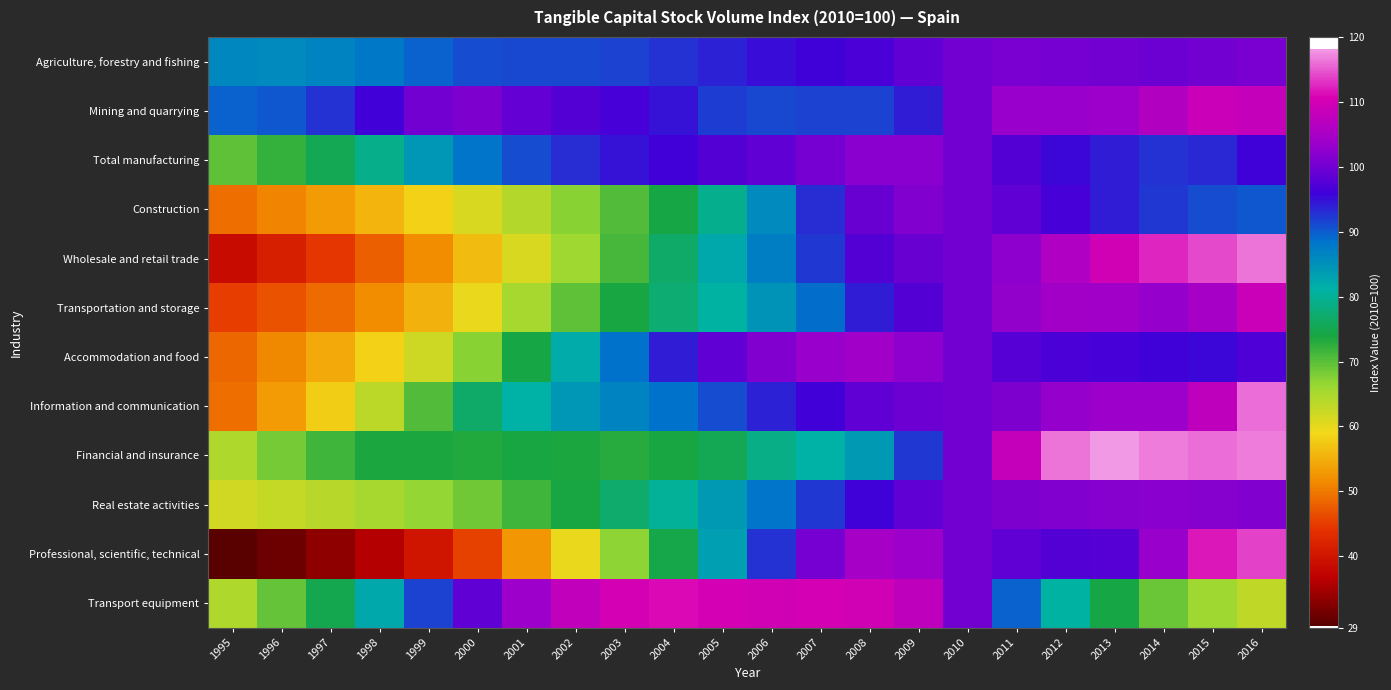

Reading left to right, what are all the values shown in this chart?

Agriculture, forestry and fishing: 1995=86.0	1996=85.8	1997=86.6	1998=87.7	1999=89.4	2000=90.8	2001=91.2	2002=91.2	2003=91.8	2004=92.6	2005=93.8	2006=95.0	2007=95.7	2008=96.7	2009=98.6	2010=100.0	2011=100.5	2012=100.5	2013=100.1	2014=99.7	2015=100.0	2016=100.7
Mining and quarrying: 1995=89.5	1996=90.4	1997=92.7	1998=96.0	1999=100.0	2000=100.9	2001=98.8	2002=97.7	2003=96.6	2004=94.6	2005=92.1	2006=91.4	2007=91.7	2008=91.7	2009=94.0	2010=100.0	2011=103.4	2012=103.5	2013=103.9	2014=106.1	2015=108.9	2016=108.2
Total manufacturing: 1995=69.8	1996=72.2	1997=75.2	1998=79.2	1999=84.2	2000=88.3	2001=90.9	2002=93.0	2003=94.7	2004=96.3	2005=97.5	2006=98.7	2007=100.3	2008=102.1	2009=102.1	2010=100.0	2011=97.5	2012=95.4	2013=94.0	2014=92.6	2015=93.2	2016=95.8
Construction: 1995=49.3	1996=51.1	1997=53.2	1998=55.5	1999=58.1	2000=61.2	2001=64.2	2002=67.2	2003=70.4	2004=74.3	2005=79.5	2006=85.8	2007=93.0	2008=99.4	2009=101.3	2010=100.0	2011=98.5	2012=96.4	2013=94.0	2014=92.5	2015=90.9	2016=90.2
Wholesale and retail trade: 1995=38.4	1996=41.2	1997=44.3	1998=47.7	1999=51.6	2000=56.0	2001=61.0	2002=66.1	2003=71.0	2004=76.7	2005=82.3	2006=87.1	2007=92.3	2008=97.5	2009=99.3	2010=100.0	2011=102.5	2012=105.8	2013=109.6	2014=112.6	2015=114.4	2016=116.3
Transportation and storage: 1995=45.0	1996=46.8	1997=48.9	1998=51.6	1999=55.0	2000=59.9	2001=65.2	2002=69.7	2003=73.8	2004=77.5	2005=81.0	2006=84.7	2007=88.8	2008=94.0	2009=97.6	2010=100.0	2011=102.8	2012=104.4	2013=104.2	2014=103.1	2015=105.0	2016=109.0
Accommodation and food: 1995=48.6	1996=51.4	1997=54.5	1998=58.2	1999=62.2	2000=67.2	2001=74.3	2002=81.9	2003=88.5	2004=94.2	2005=98.5	2006=101.4	2007=103.4	2008=104.2	2009=102.5	2010=100.0	2011=97.9	2012=96.8	2013=96.6	2014=95.9	2015=95.6	2016=97.3
Information and communication: 1995=49.4	1996=53.2	1997=58.0	1998=63.6	1999=70.4	2000=76.7	2001=81.2	2002=84.3	2003=86.4	2004=88.5	2005=91.1	2006=93.8	2007=96.3	2008=98.6	2009=99.6	2010=100.0	2011=101.1	2012=103.2	2013=103.9	2014=103.7	2015=107.8	2016=115.9
Financial and insurance: 1995=64.4	1996=68.4	1997=71.7	1998=73.5	1999=73.5	2000=73.3	2001=73.8	2002=73.6	2003=72.8	2004=73.9	2005=75.3	2006=78.9	2007=81.2	2008=83.9	2009=92.5	2010=100.0	2011=108.5	2012=116.4	2013=118.2	2014=116.5	2015=115.9	2016=116.7
Real estate activities: 1995=61.7	1996=62.7	1997=63.8	1998=65.2	1999=66.8	2000=68.9	2001=71.3	2002=74.0	2003=77.0	2004=80.3	2005=84.0	2006=88.0	2007=92.2	2008=96.0	2009=98.4	2010=100.0	2011=101.0	2012=101.5	2013=101.7	2014=101.9	2015=101.9	2016=101.5
Professional, scientific, technical: 1995=29.3	1996=31.0	1997=33.2	1998=36.1	1999=40.0	2000=45.5	2001=52.7	2002=59.6	2003=66.8	2004=74.7	2005=83.4	2006=92.5	2007=100.2	2008=104.9	2009=103.7	2010=100.0	2011=98.7	2012=97.6	2013=97.8	2014=103.4	2015=111.8	2016=113.8
Transport equipment: 1995=64.6	1996=69.5	1997=74.9	1998=82.3	1999=91.5	2000=98.7	2001=103.9	2002=108.0	2003=110.1	2004=110.9	2005=110.0	2006=109.7	2007=110.1	2008=109.6	2009=107.5	2010=100.0	2011=89.5	2012=80.9	2013=74.3	2014=69.2	2015=66.0	2016=63.2